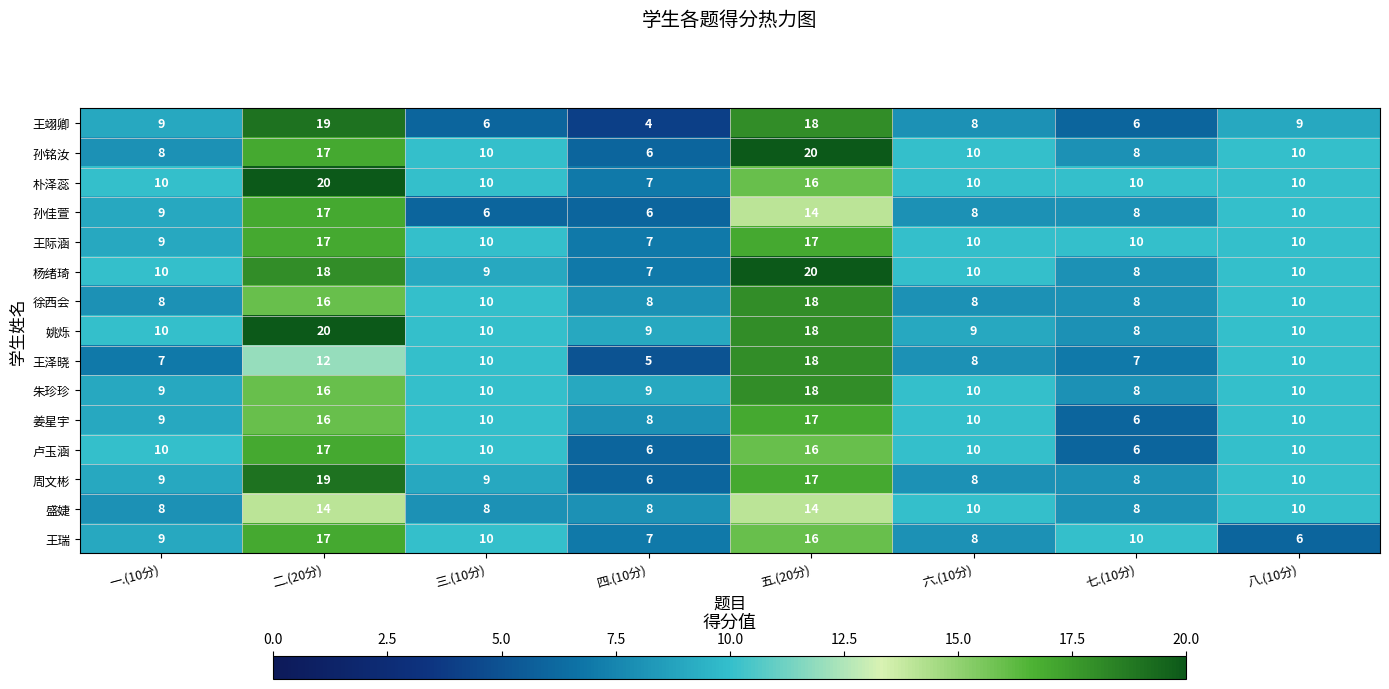

Which category has the highest value in the 朴泽蕊 series?

二.(20分)